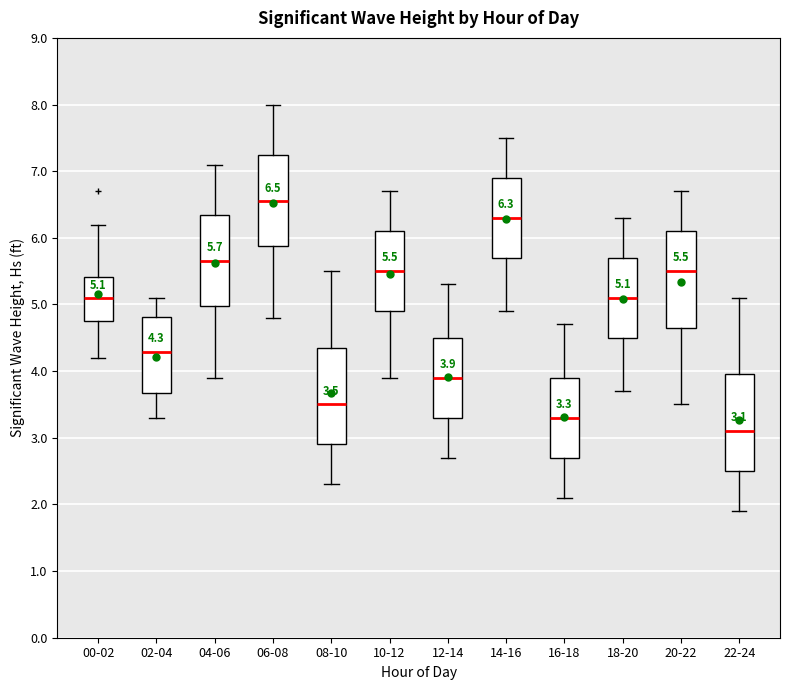

Which box has the highest median line?

06-08